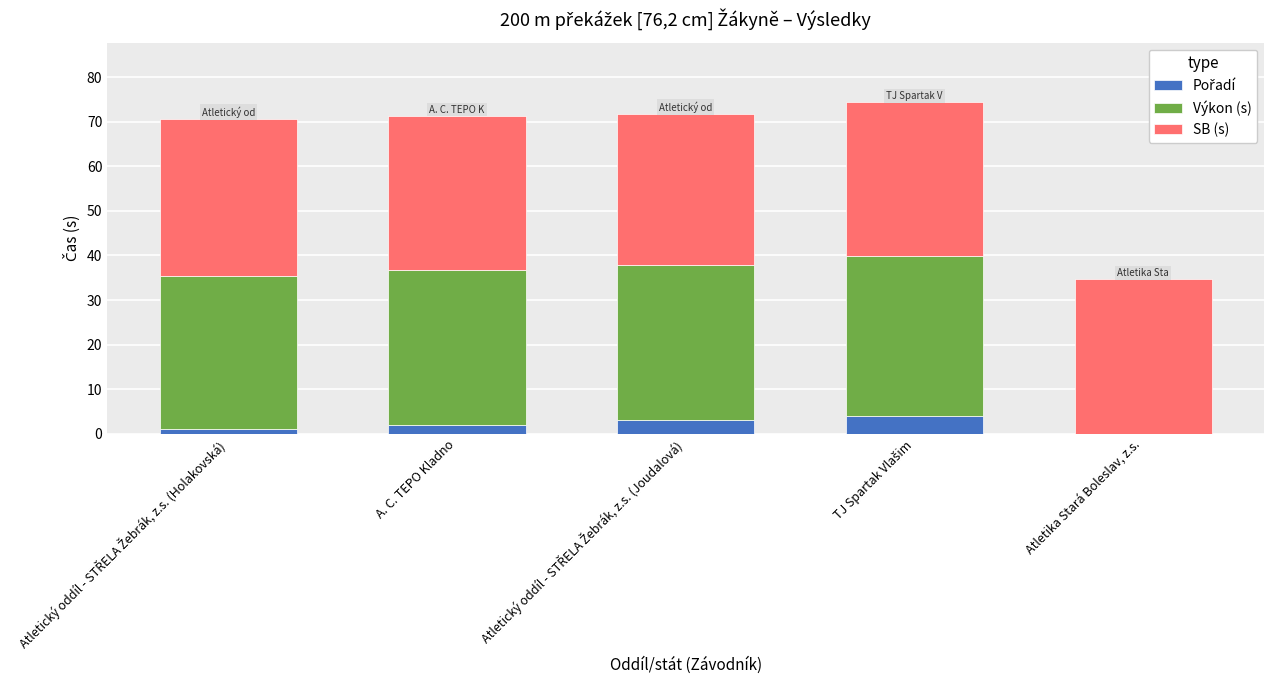

What is the total value across all series at A. C. TEPO Kladno?

71.3